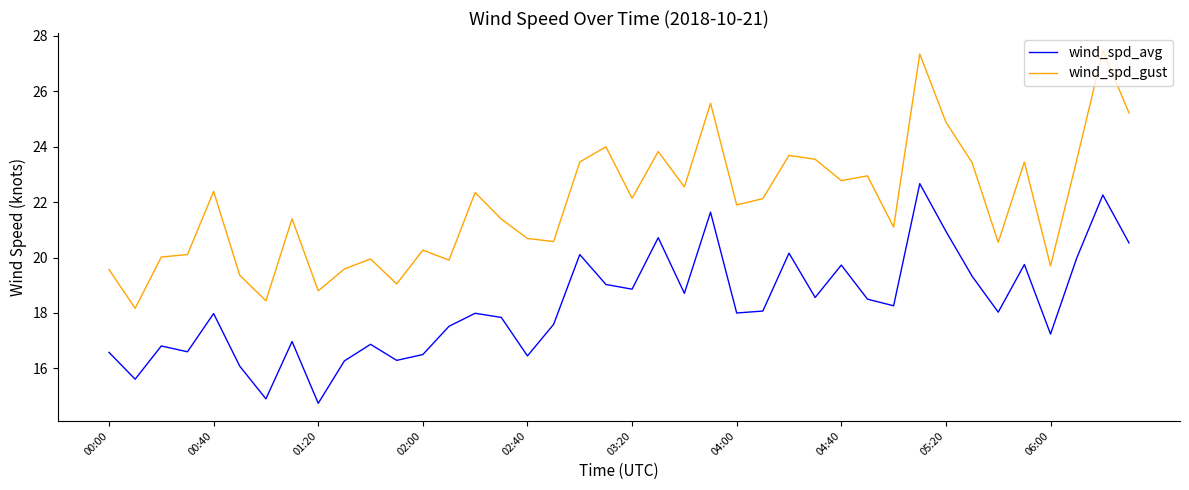

Which series has the largest total across all categories?

wind_spd_gust